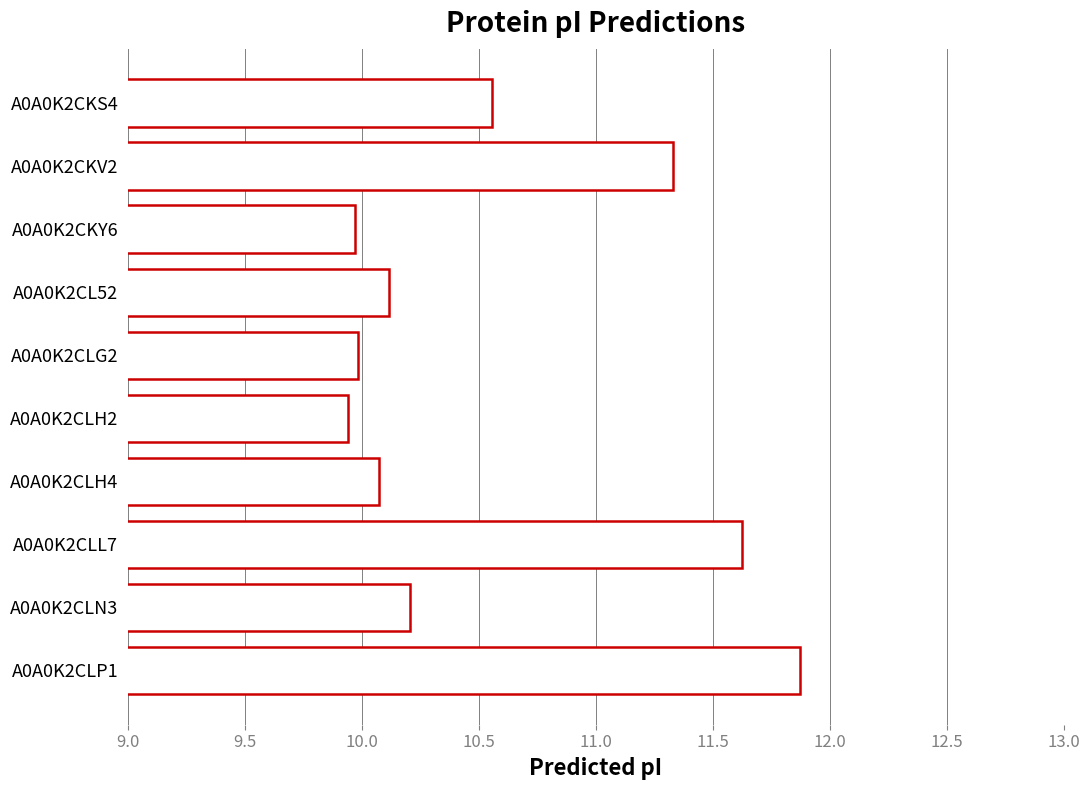

How many data points are above 10?

7